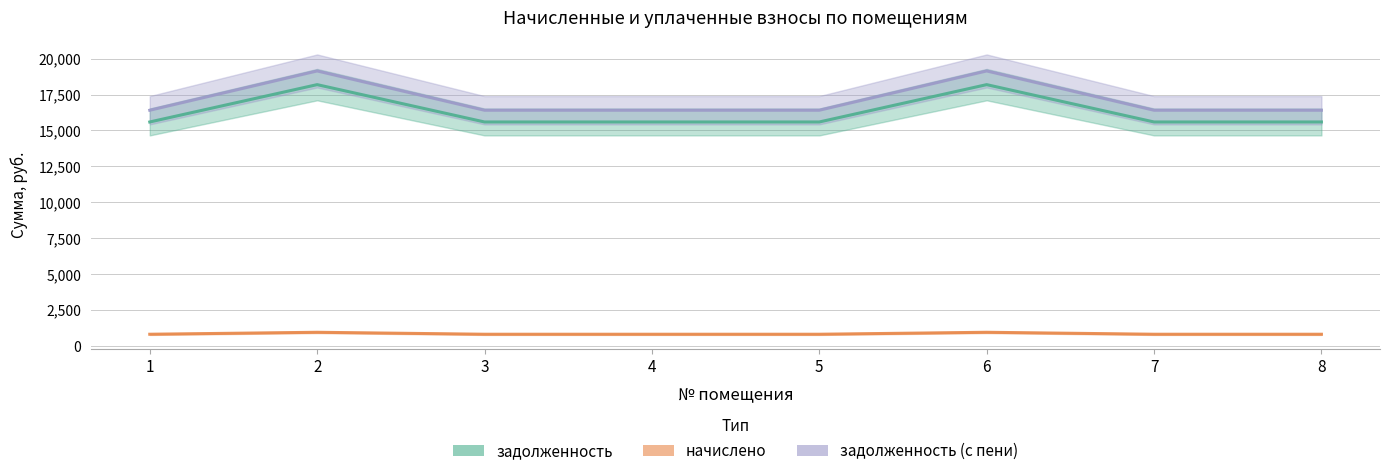

Where is задолженность (с пени) nearest to the value 17776?

1